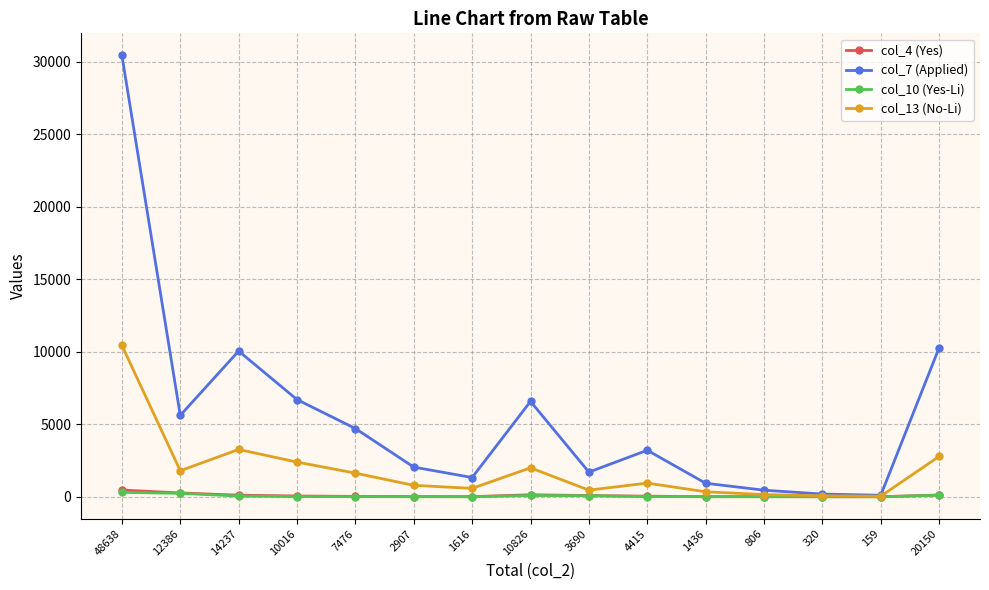

What is the label of the 8th point from the right?

10826